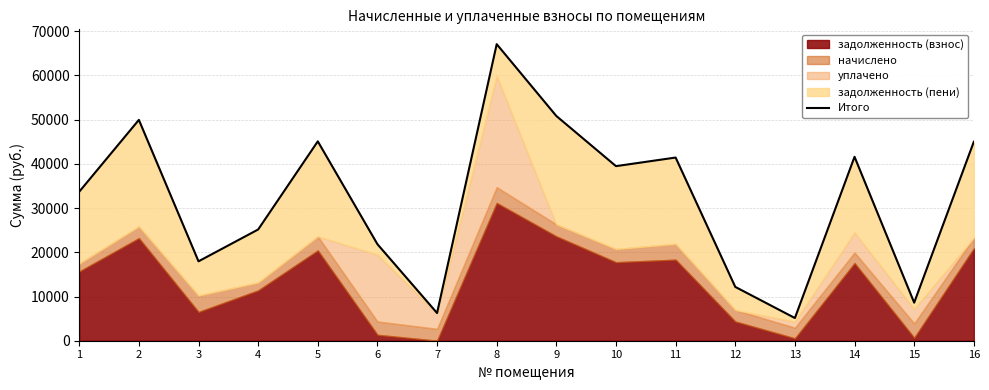

Reading right to left, extract all data points from this chart.

16=44996.9	15=8607.9	14=41598.1	13=5133.3	12=12175.8	11=41429.7	10=39484.0	9=50826.2	8=67073.3	7=6262.8	6=21833.1	5=45091.6	4=25156.3	3=17958.1	2=49948.3	1=33701.3